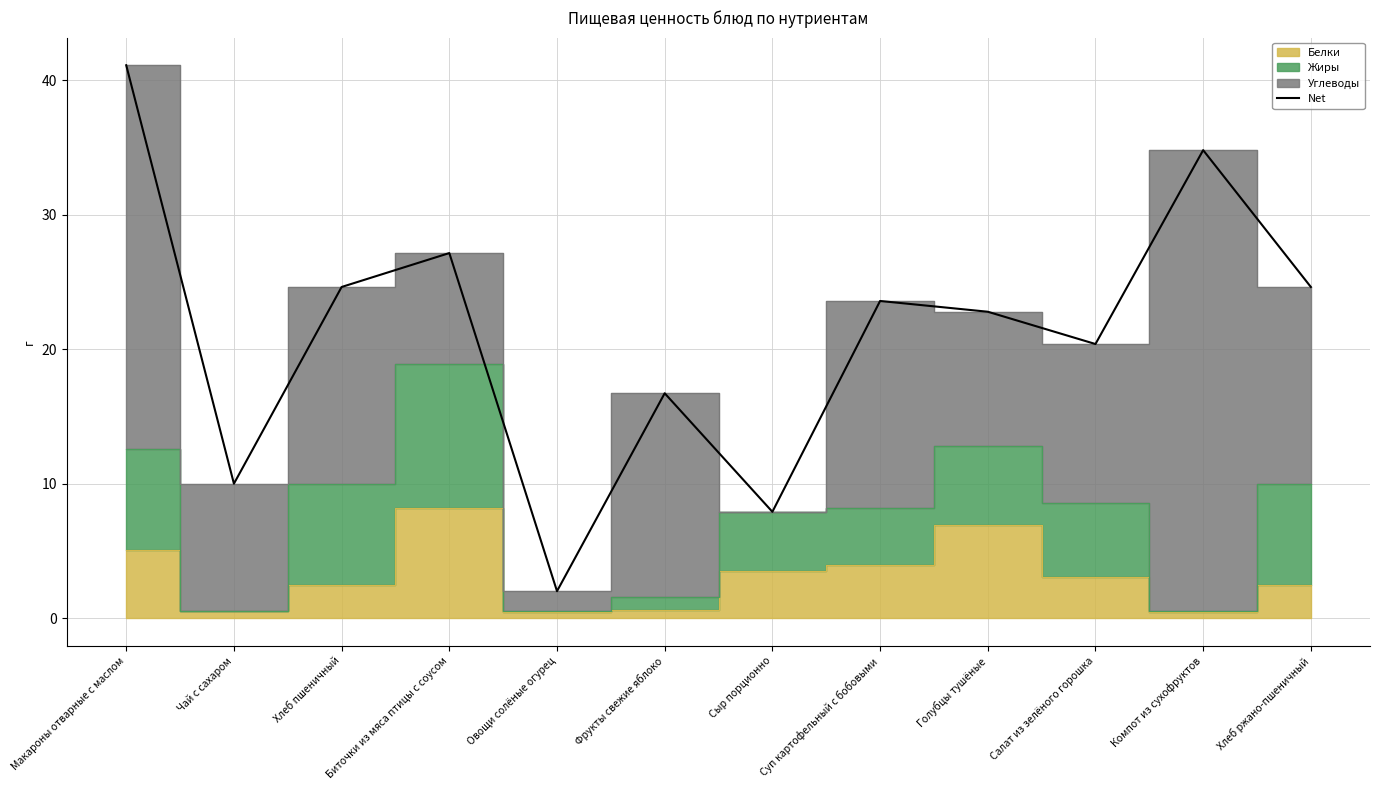

At which category does the chart reach its peak across all series?

Макароны отварные с маслом